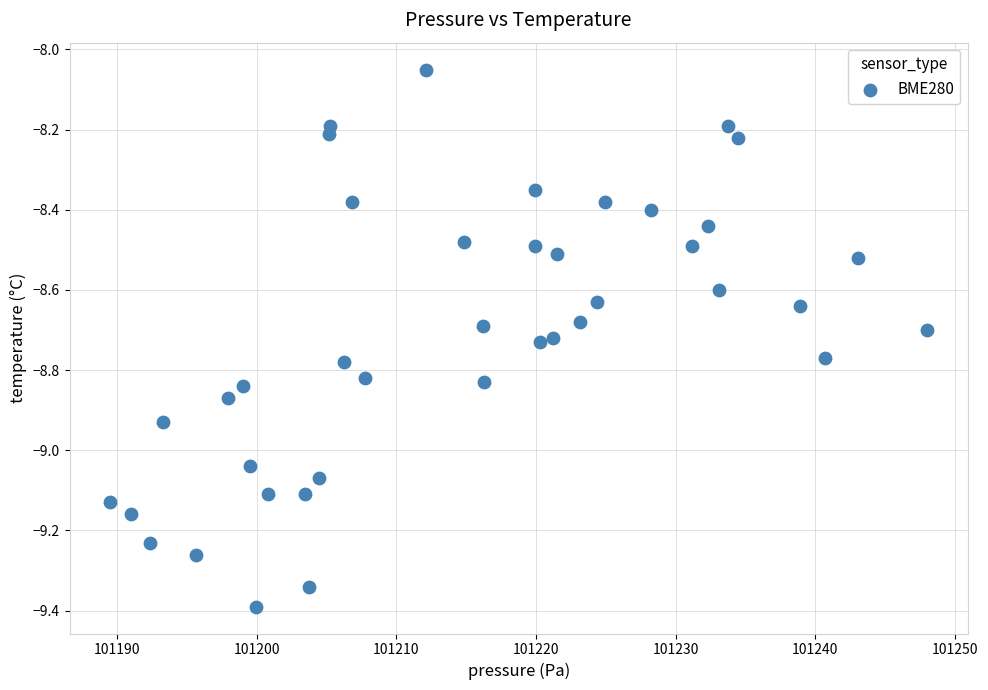

What is the range of X values (max minus min)?

58.5